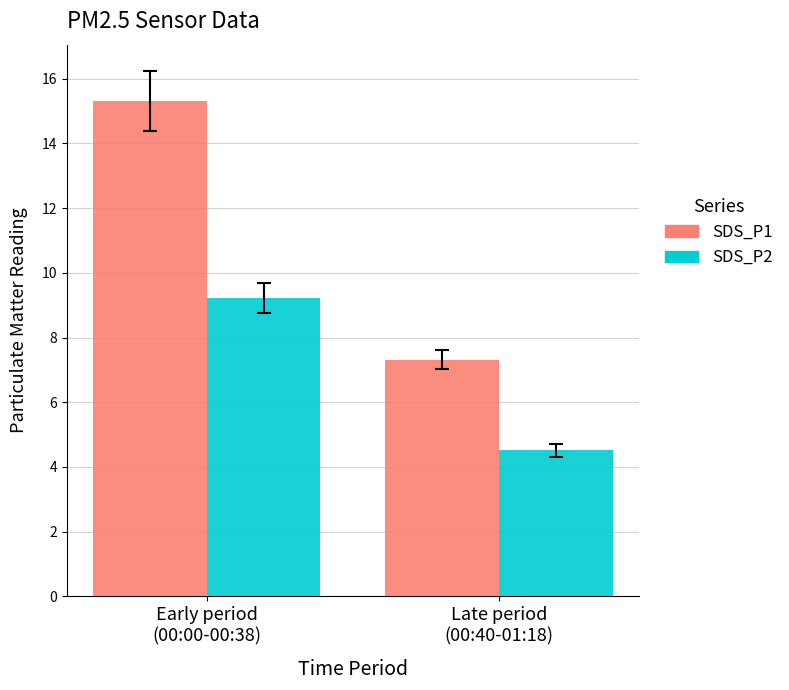

What is the maximum value shown in the chart?

15.3